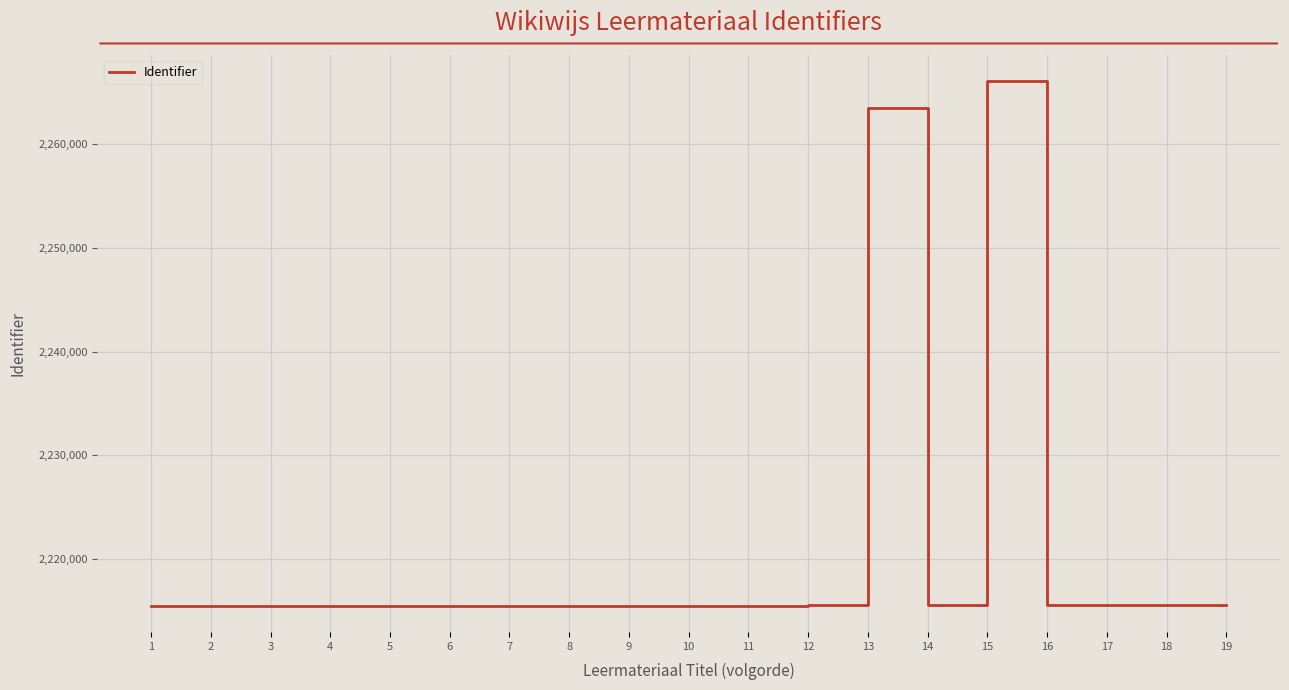

What is the minimum value shown in the chart?

2215505